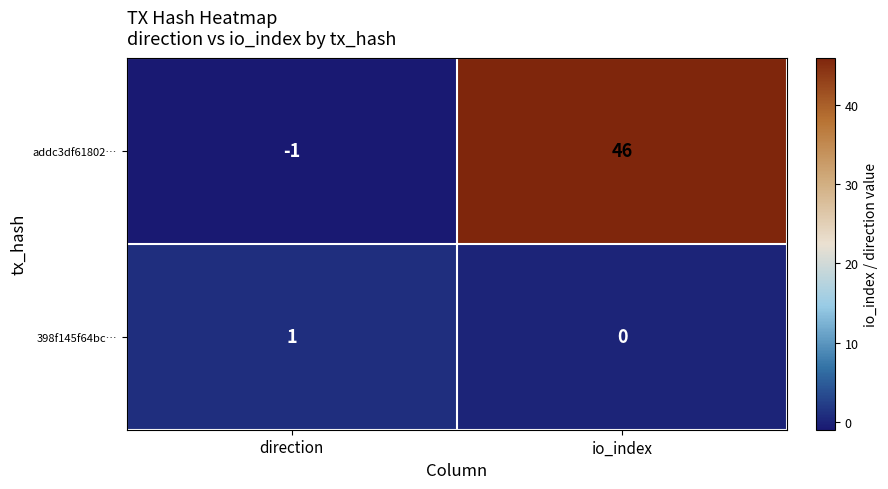

Is it true that 398f145f64bc… equals 0 at io_index?

True